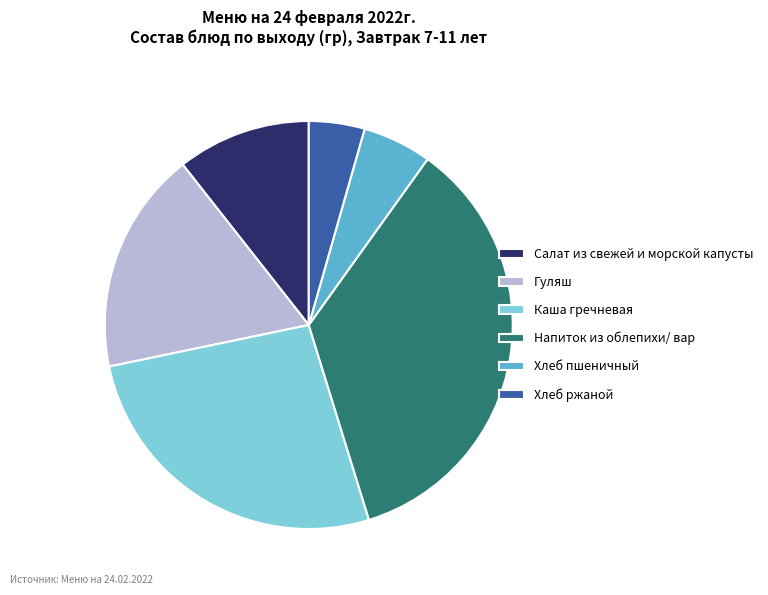

How many slices are in this pie chart?

6